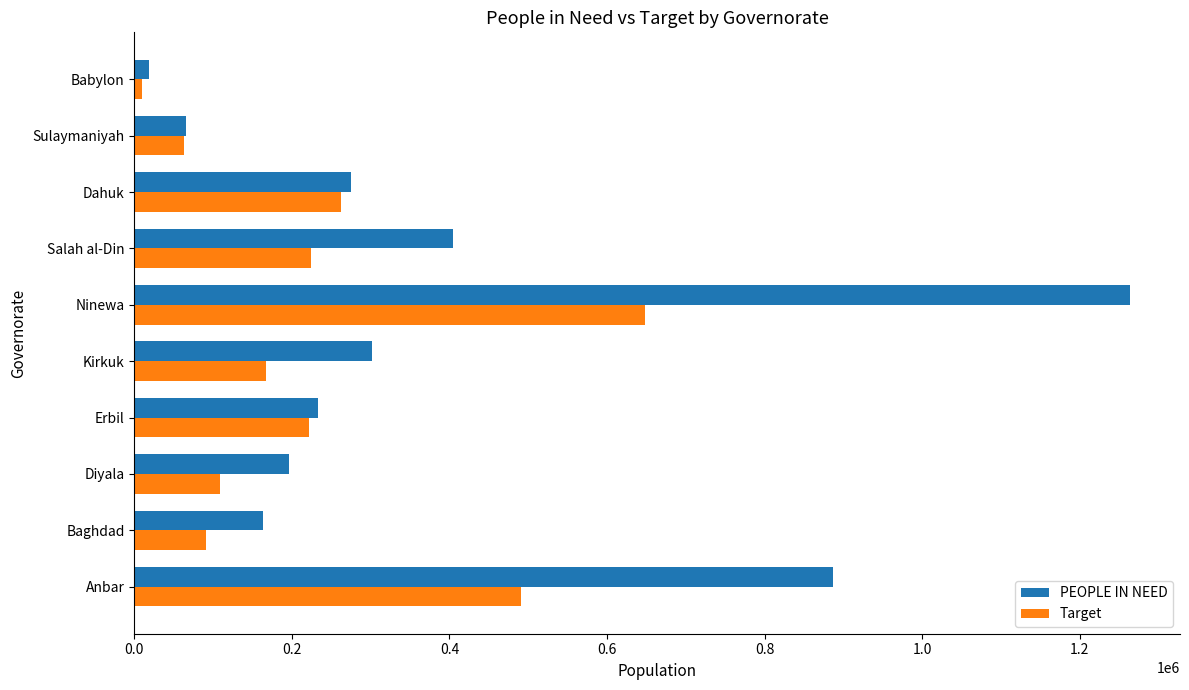

Rank the series by their maximum value, from lowest to highest.

Target, PEOPLE IN NEED